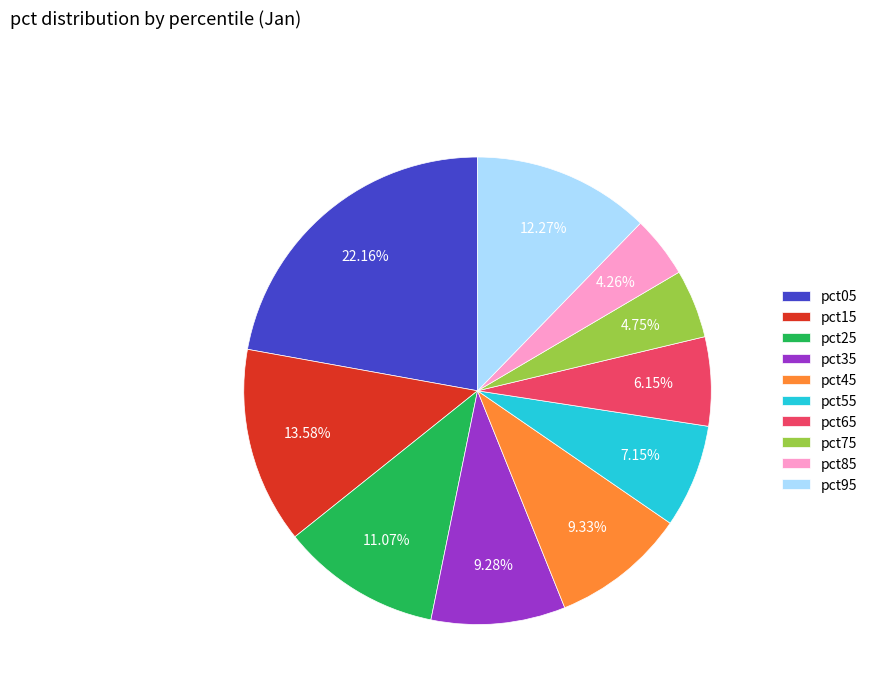

Which has a higher value, pct65 or pct75?

pct65